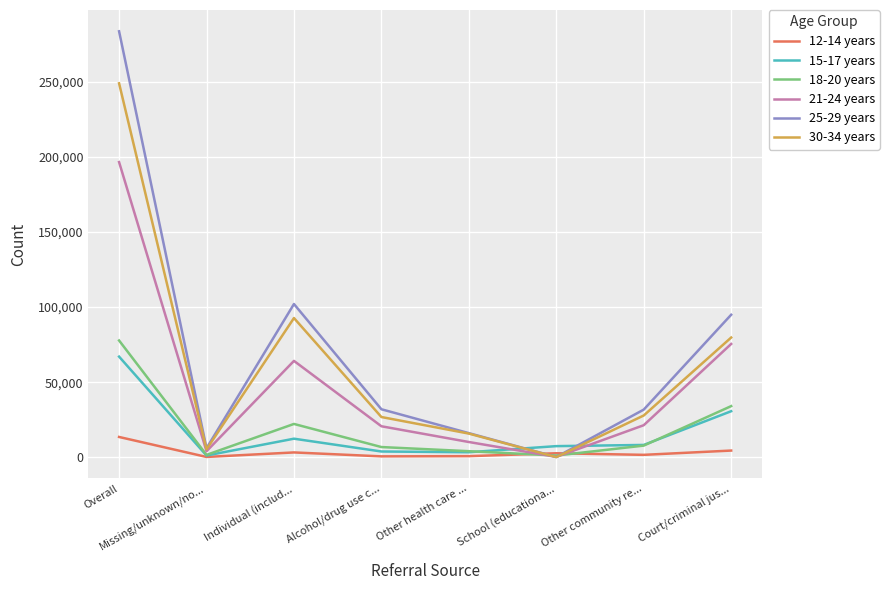

True or false: 21-24 years has more than 2 interior local peaks.

False